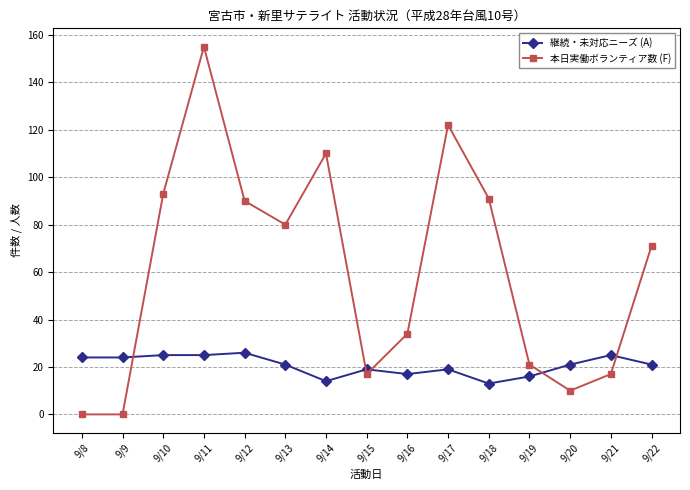

Reading right to left, extract all data points from this chart.

継続・未対応ニーズ (A): 9/22=21	9/21=25	9/20=21	9/19=16	9/18=13	9/17=19	9/16=17	9/15=19	9/14=14	9/13=21	9/12=26	9/11=25	9/10=25	9/9=24	9/8=24
本日実働ボランティア数 (F): 9/22=71	9/21=17	9/20=10	9/19=21	9/18=91	9/17=122	9/16=34	9/15=17	9/14=110	9/13=80	9/12=90	9/11=155	9/10=93	9/9=0	9/8=0